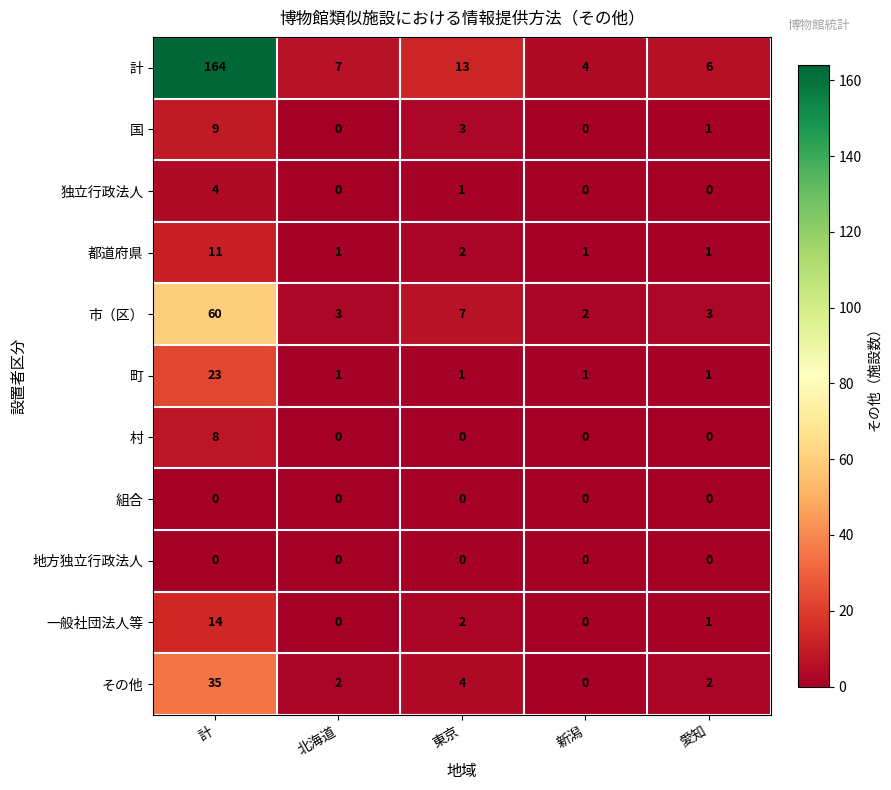

Which series has the largest total across all categories?

計